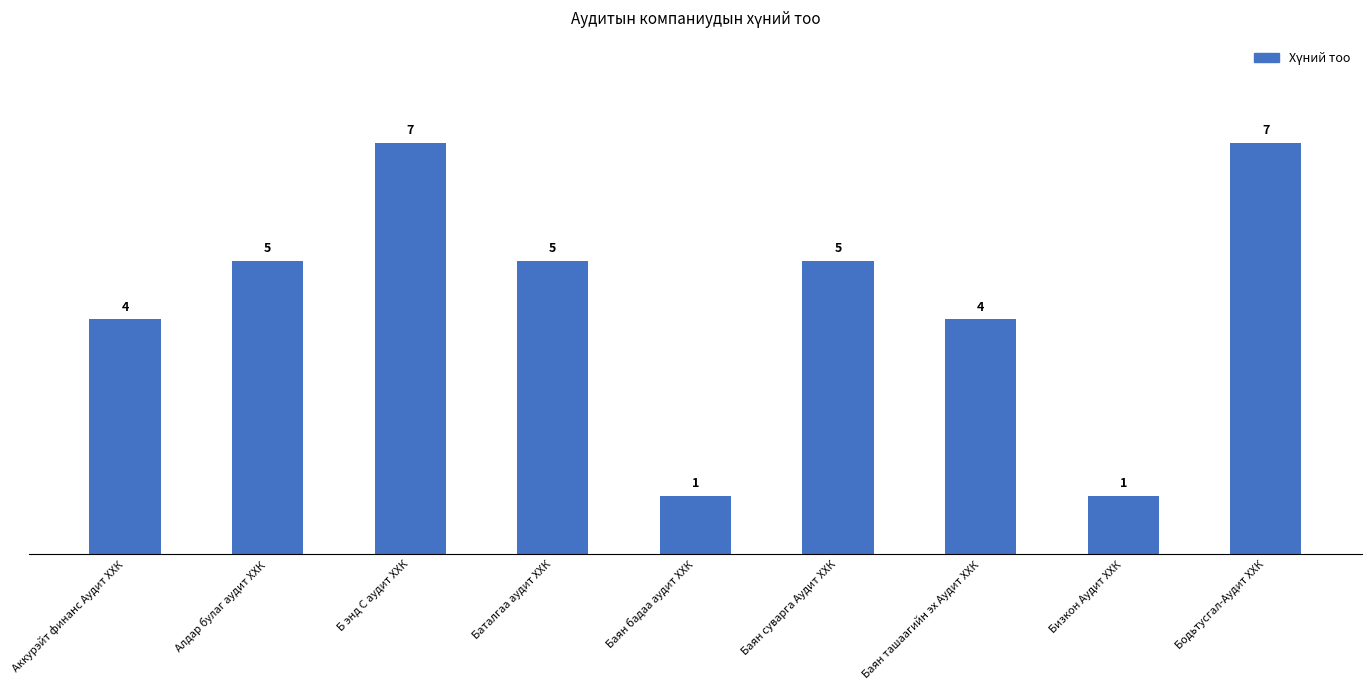

Reading right to left, what are all the values shown in this chart?

7	1	4	5	1	5	7	5	4